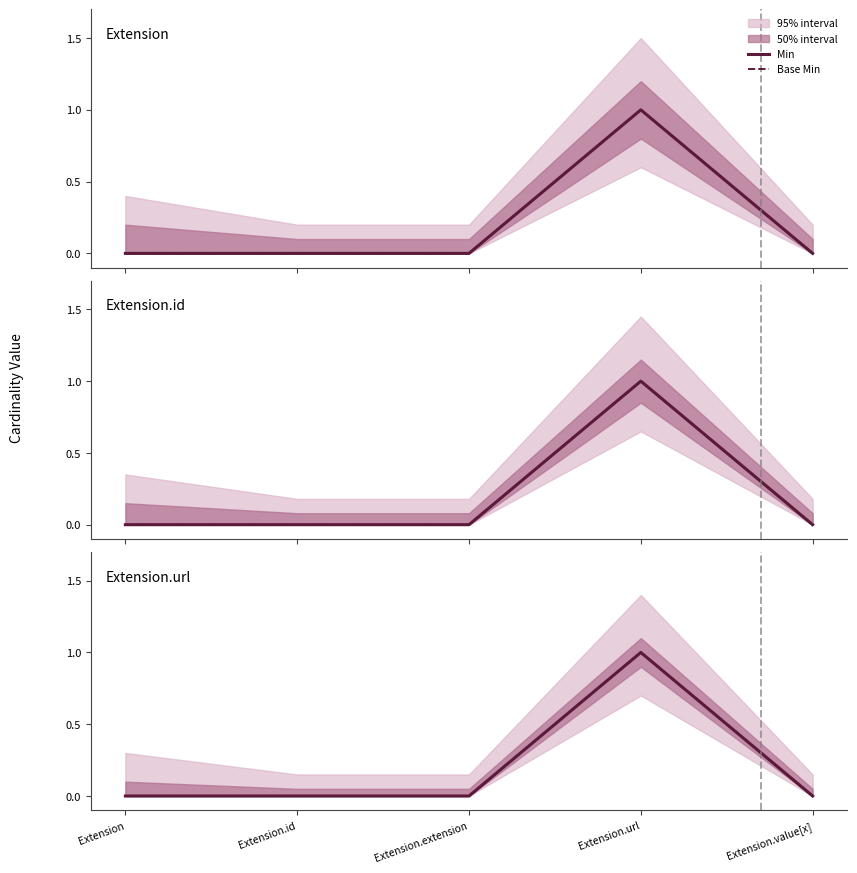

True or false: Base Min and Min intersect in this chart.

False